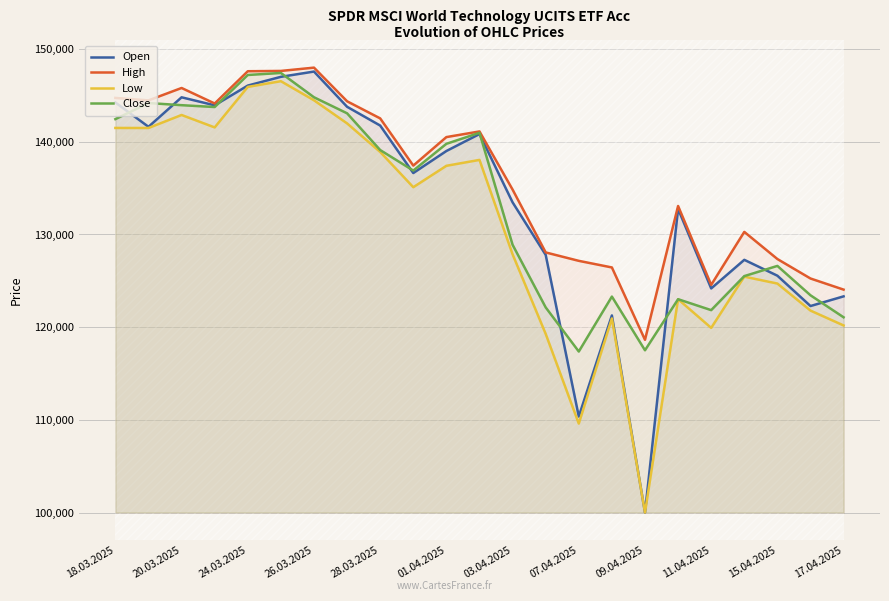

What is the lowest value of the Open series?

100000